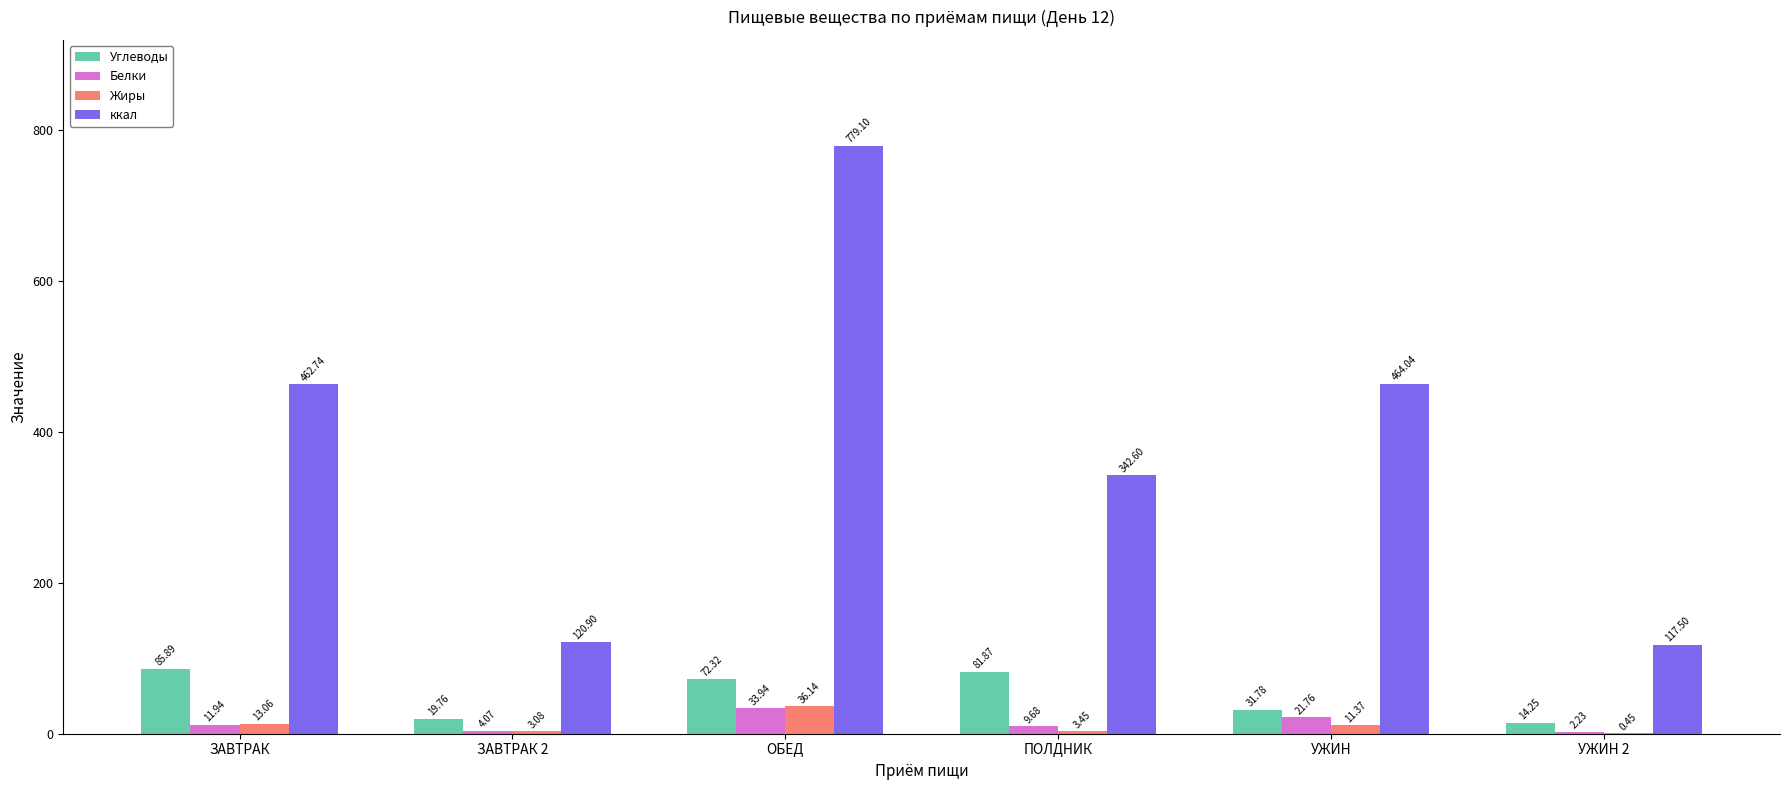

The value of Углеводы at ЗАВТРАК is 85.9. True or false?

True